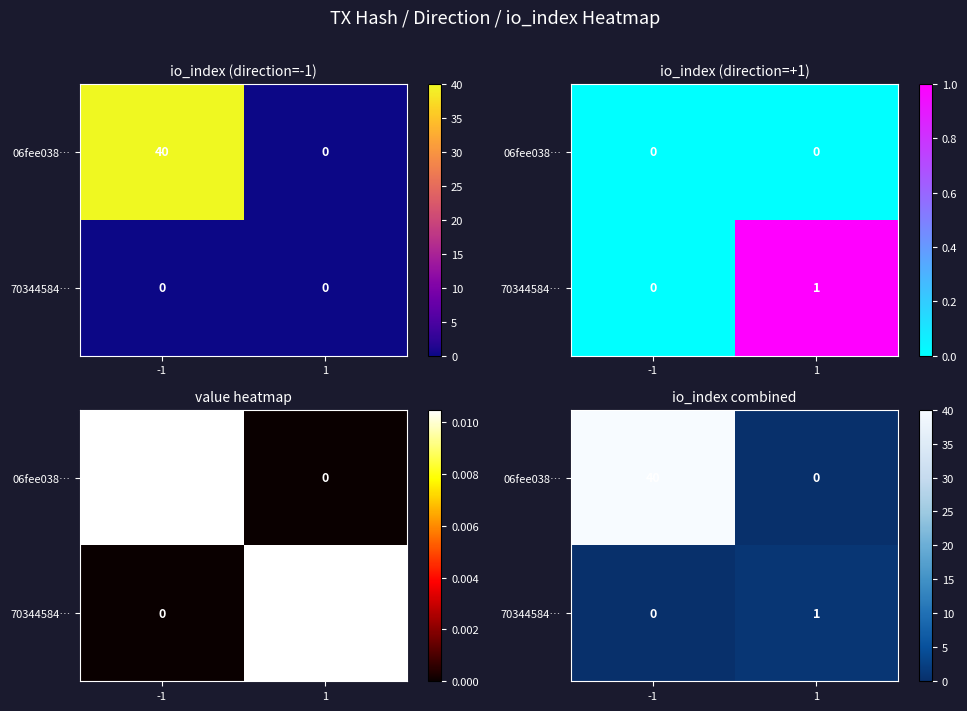

The value of 70344584… at -1 is 0. True or false?

True